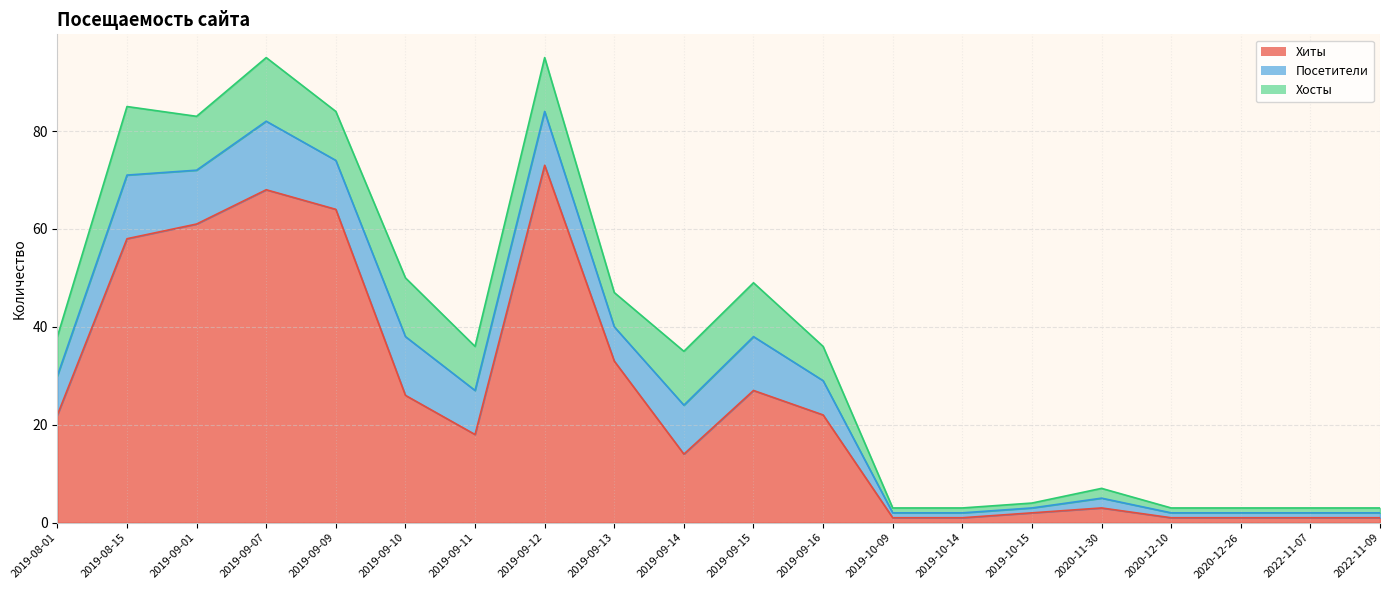

Reading left to right, transcribe all the data shown in this chart.

Хиты: 2019-08-01=22	2019-08-15=58	2019-09-01=61	2019-09-07=68	2019-09-09=64	2019-09-10=26	2019-09-11=18	2019-09-12=73	2019-09-13=33	2019-09-14=14	2019-09-15=27	2019-09-16=22	2019-10-09=1	2019-10-14=1	2019-10-15=2	2020-11-30=3	2020-12-10=1	2020-12-26=1	2022-11-07=1	2022-11-09=1
Посетители: 2019-08-01=8	2019-08-15=13	2019-09-01=11	2019-09-07=14	2019-09-09=10	2019-09-10=12	2019-09-11=9	2019-09-12=11	2019-09-13=7	2019-09-14=10	2019-09-15=11	2019-09-16=7	2019-10-09=1	2019-10-14=1	2019-10-15=1	2020-11-30=2	2020-12-10=1	2020-12-26=1	2022-11-07=1	2022-11-09=1
Хосты: 2019-08-01=8	2019-08-15=14	2019-09-01=11	2019-09-07=13	2019-09-09=10	2019-09-10=12	2019-09-11=9	2019-09-12=11	2019-09-13=7	2019-09-14=11	2019-09-15=11	2019-09-16=7	2019-10-09=1	2019-10-14=1	2019-10-15=1	2020-11-30=2	2020-12-10=1	2020-12-26=1	2022-11-07=1	2022-11-09=1